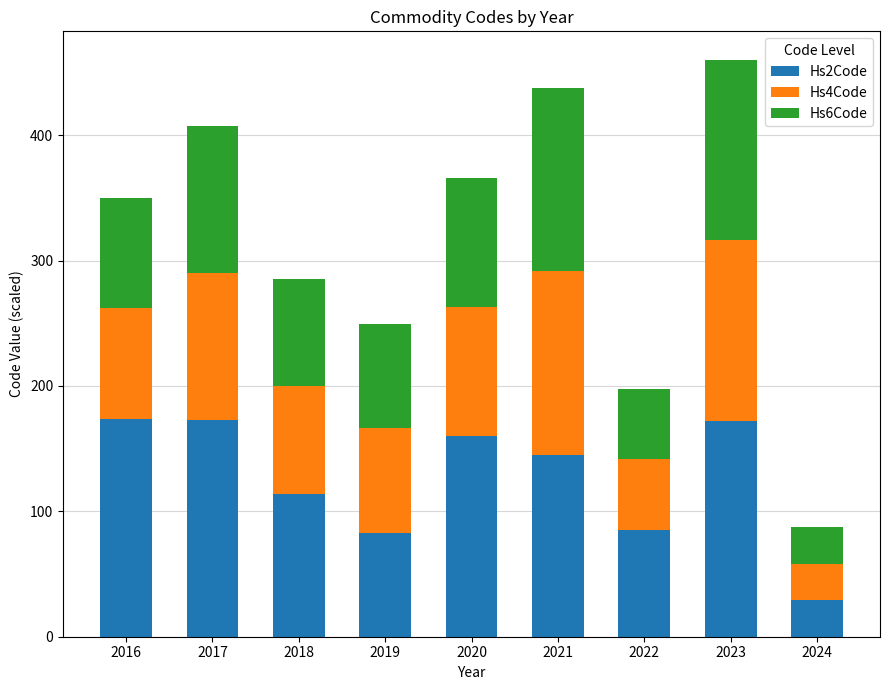

True or false: Hs2Code has a value of 174.0 at 2016.

True